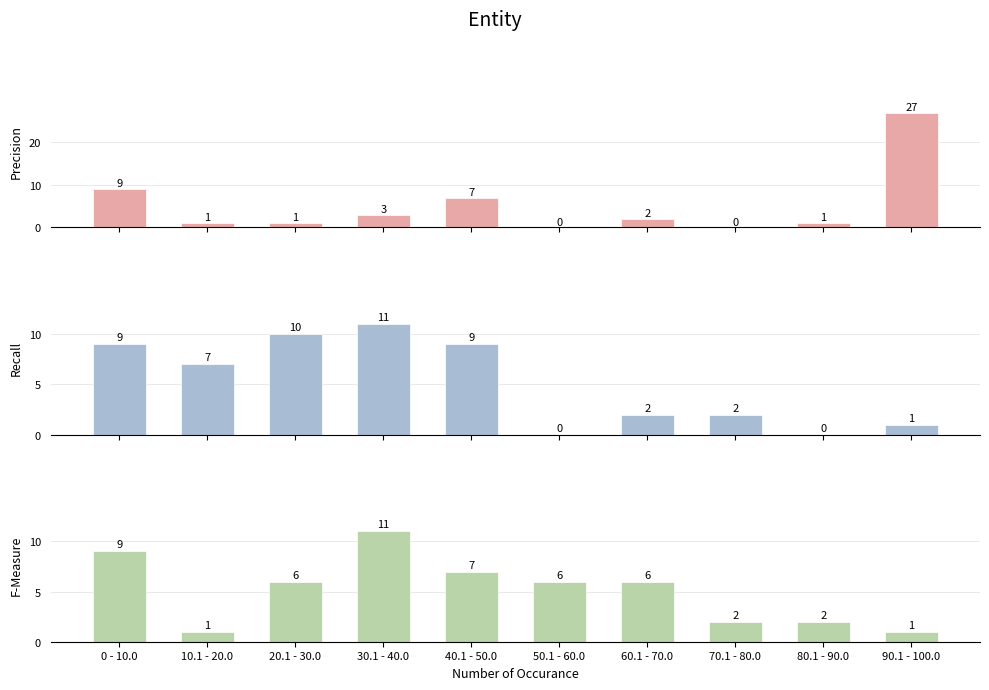

The value of Precision at 10.1 - 20.0 is 1. True or false?

False